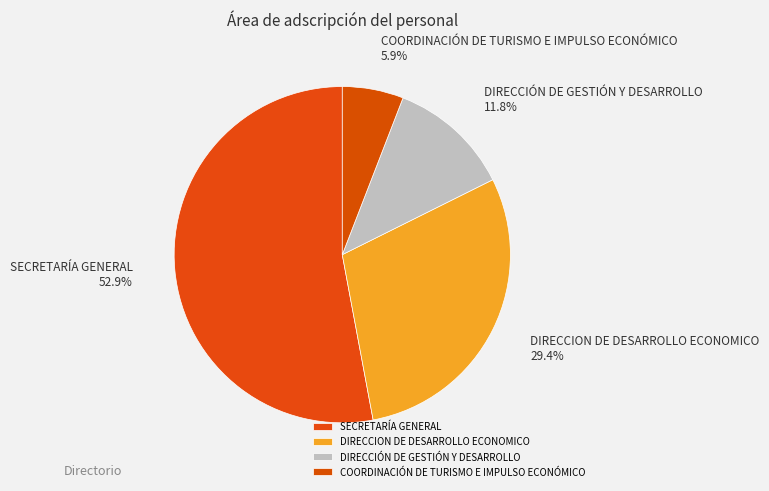

What percentage is the DIRECCION DE DESARROLLO ECONOMICO slice, to the nearest percent?

29%